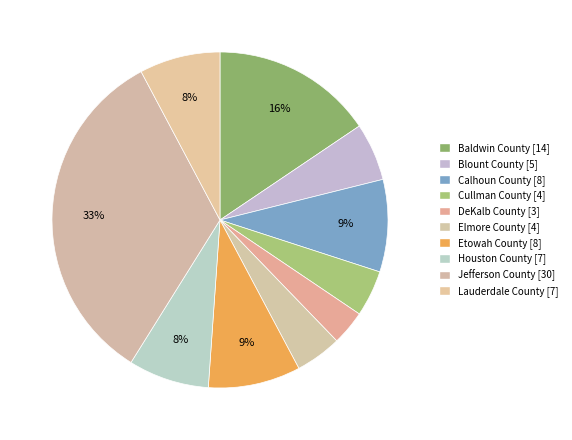

How many slices are in this pie chart?

10